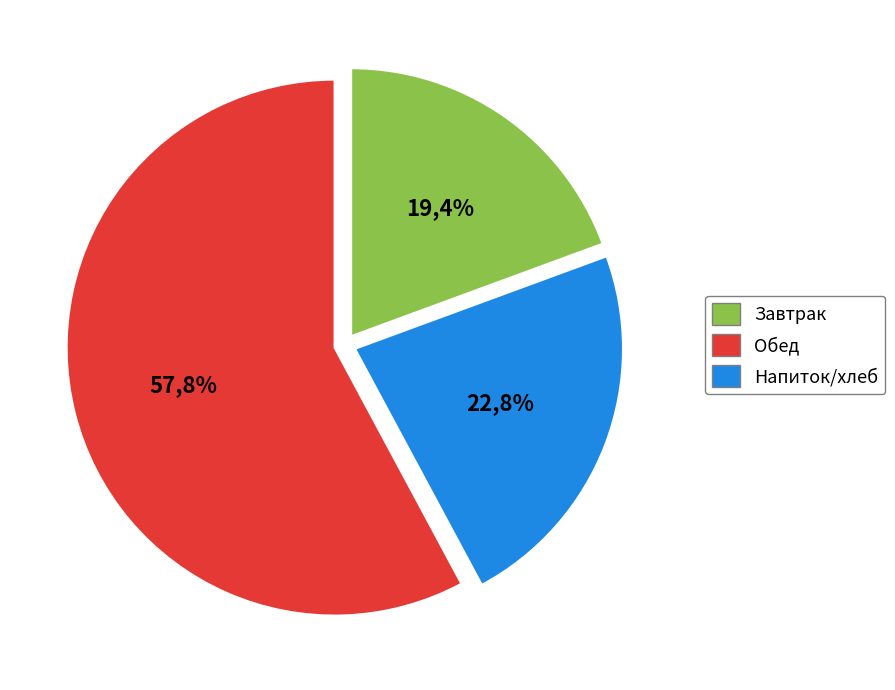

The гор.напиток slice represents 9% of the pie. True or false?

False